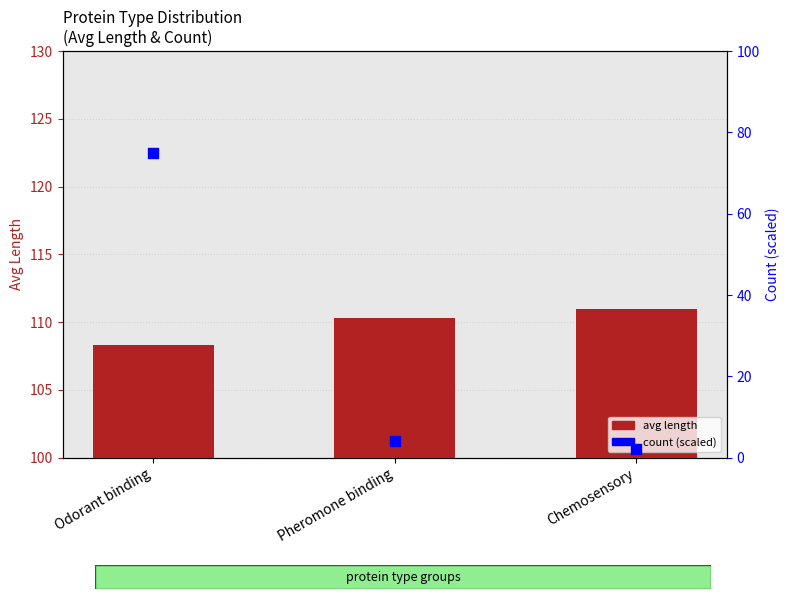

At which category is the sum across all series the highest?

Odorant binding